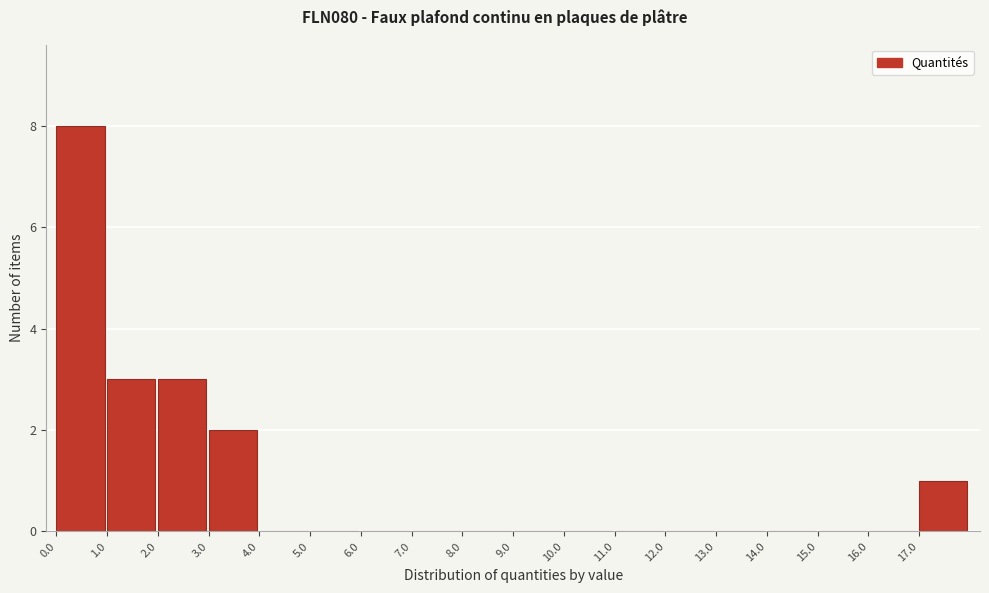

Reading left to right, list every bar in this chart as the range it spans on the x-axis followed by its height. The values are not printed on the chart, so give them approximately, as read against the axis.

0 to 1: 8
1 to 2: 3
2 to 3: 3
3 to 4: 2
4 to 5: 0
5 to 6: 0
6 to 7: 0
7 to 8: 0
8 to 9: 0
9 to 10: 0
10 to 11: 0
11 to 12: 0
12 to 13: 0
13 to 14: 0
14 to 15: 0
15 to 16: 0
16 to 17: 0
17 to 18: 1